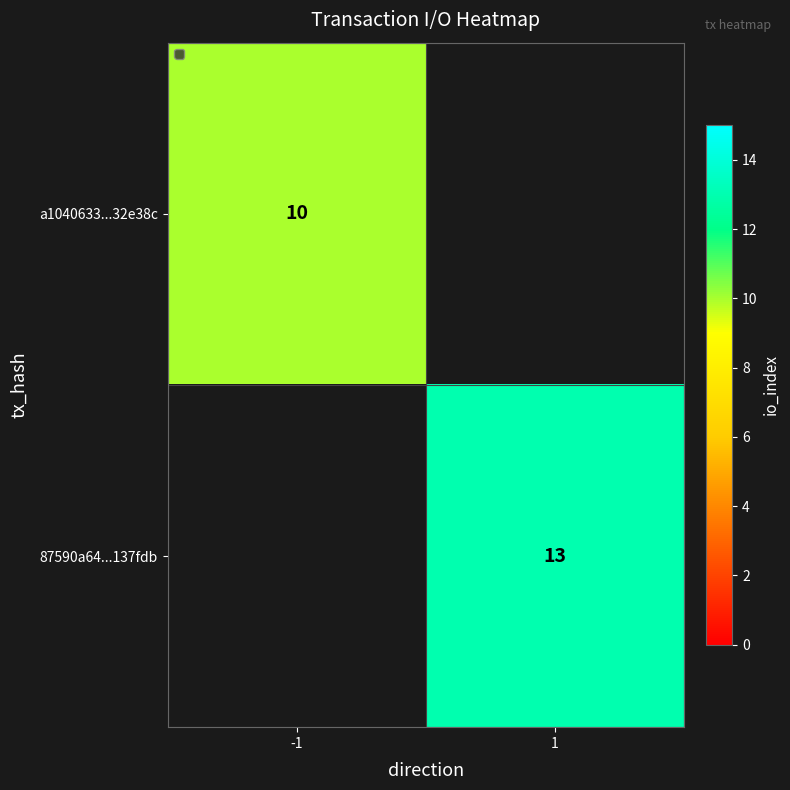

Which label corresponds to the smallest value in the chart?

-1